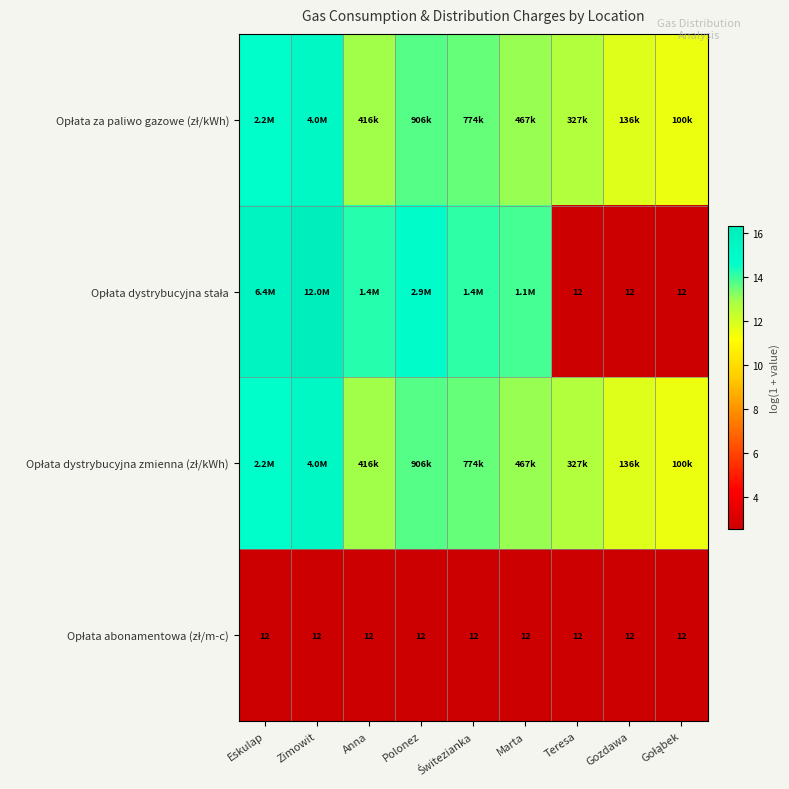

Which series has the largest range (max minus min)?

Opłata dystrybucyjna stała